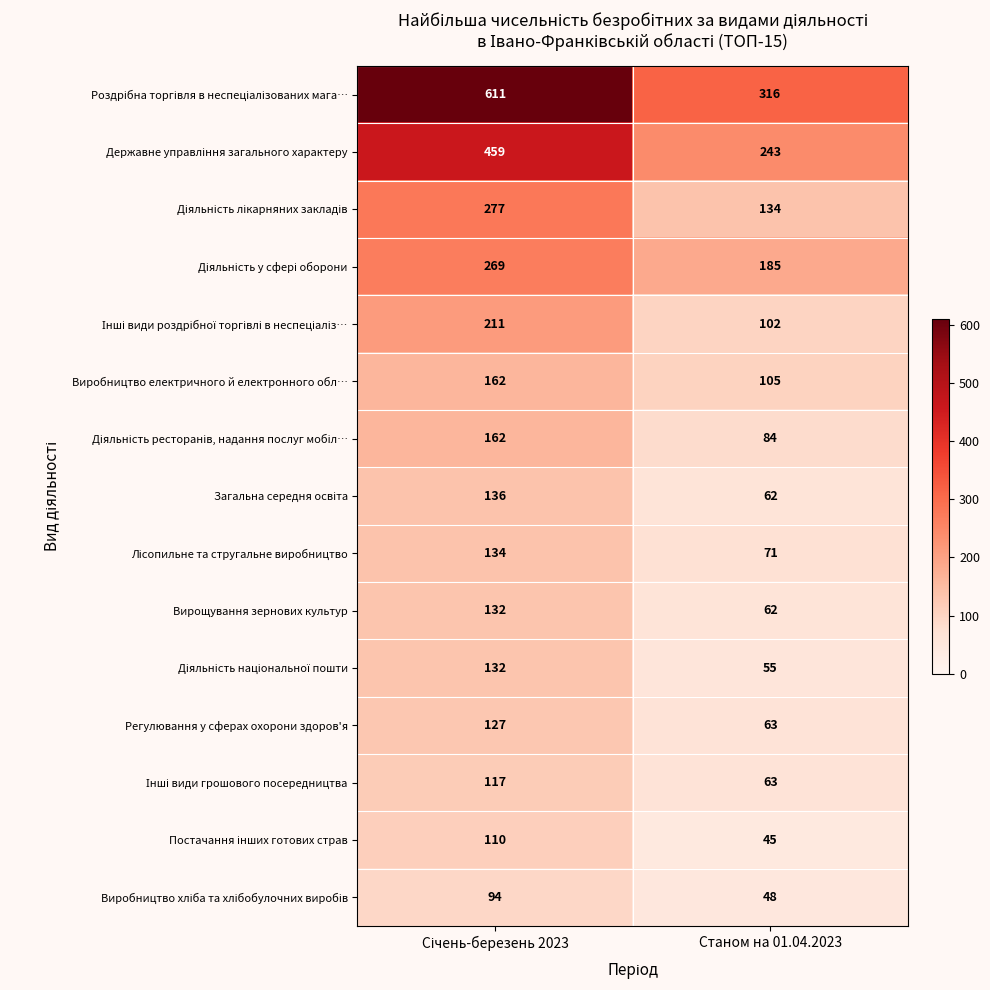

What is the total value across all series at Станом на 01.04.2023?

1638